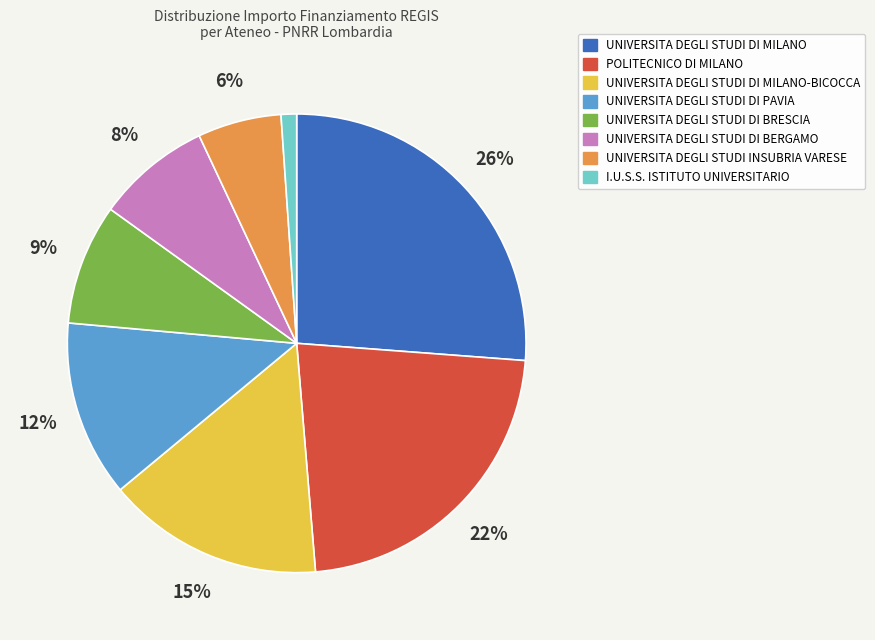

Does any single category account for the majority?

No